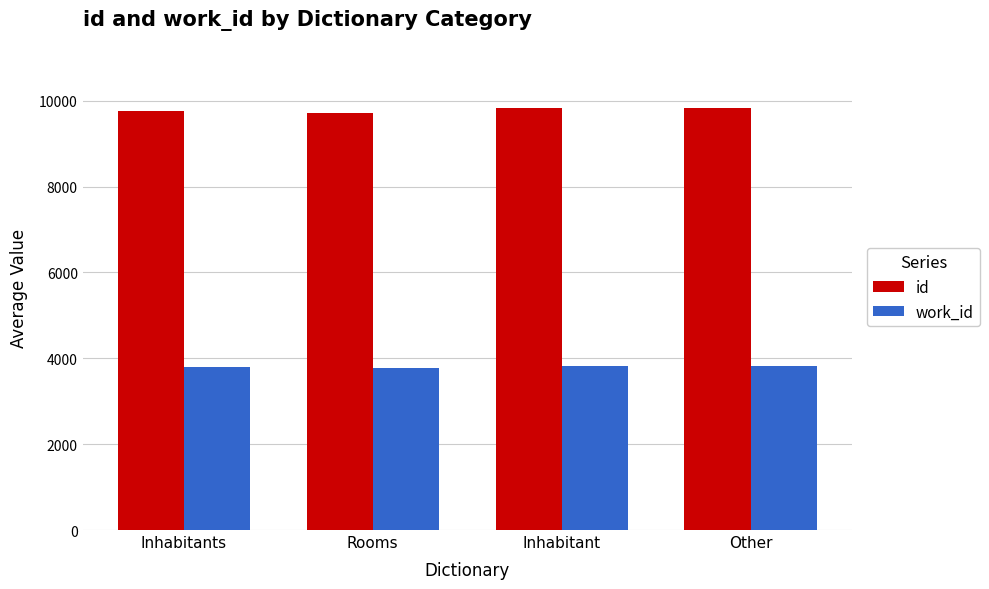

What is the minimum value for work_id?

3772.0